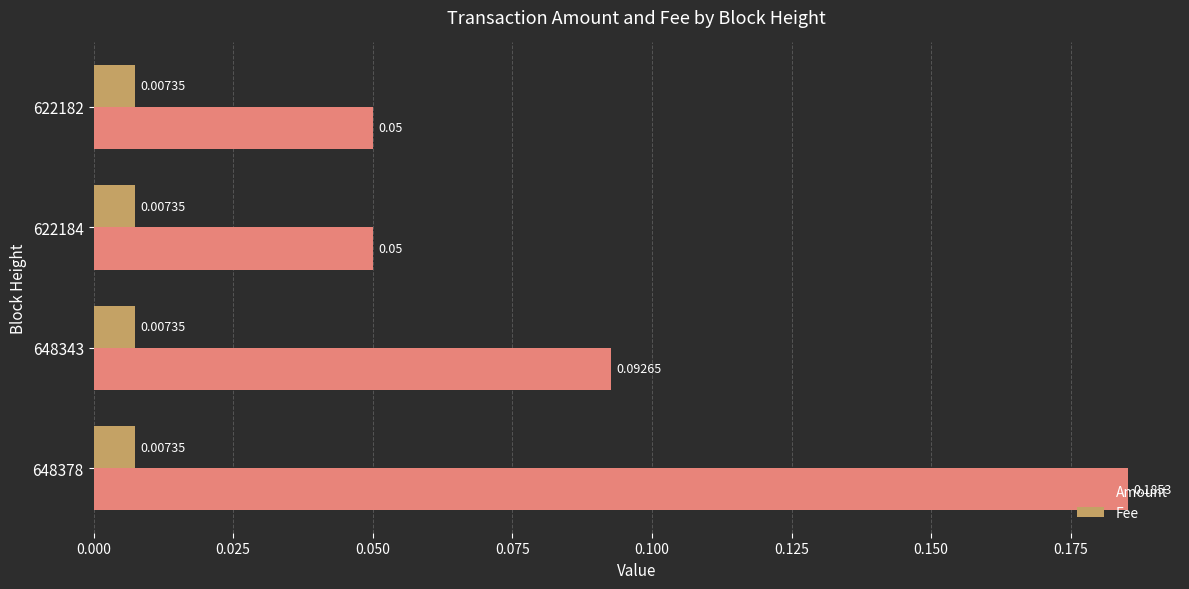

Which series has the largest total across all categories?

Amount